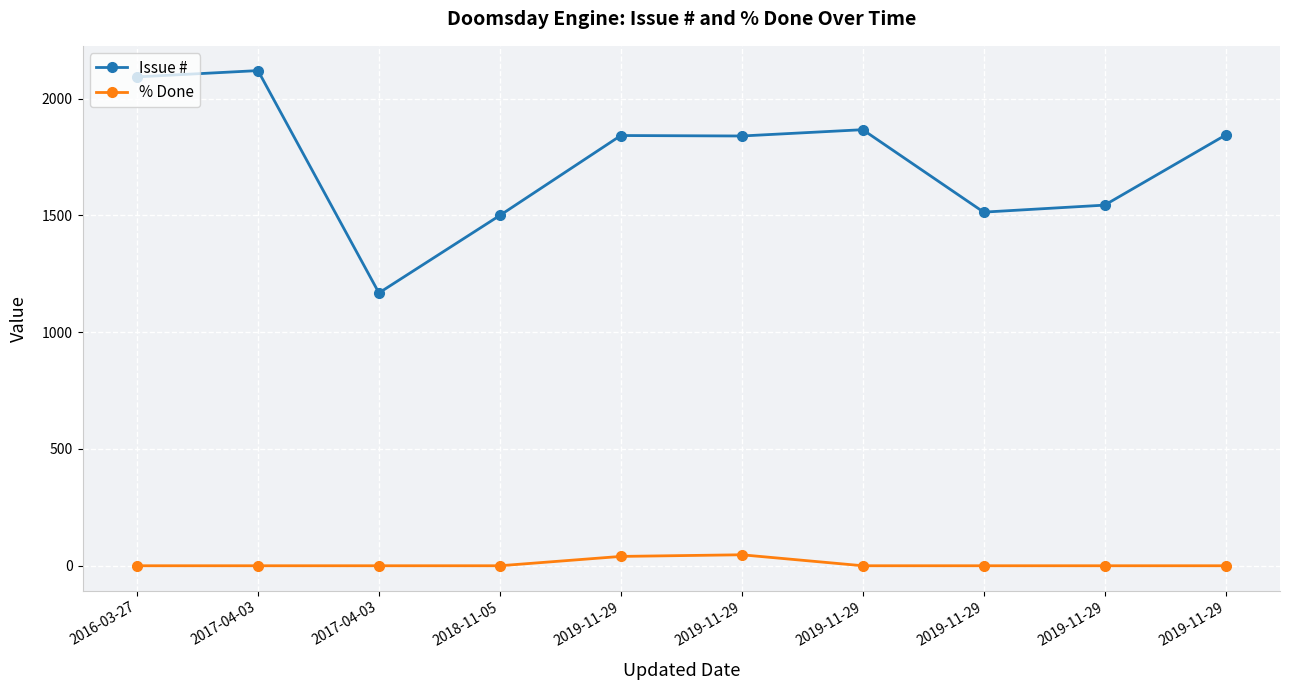

At which category does the chart reach its minimum across all series?

2016-03-27